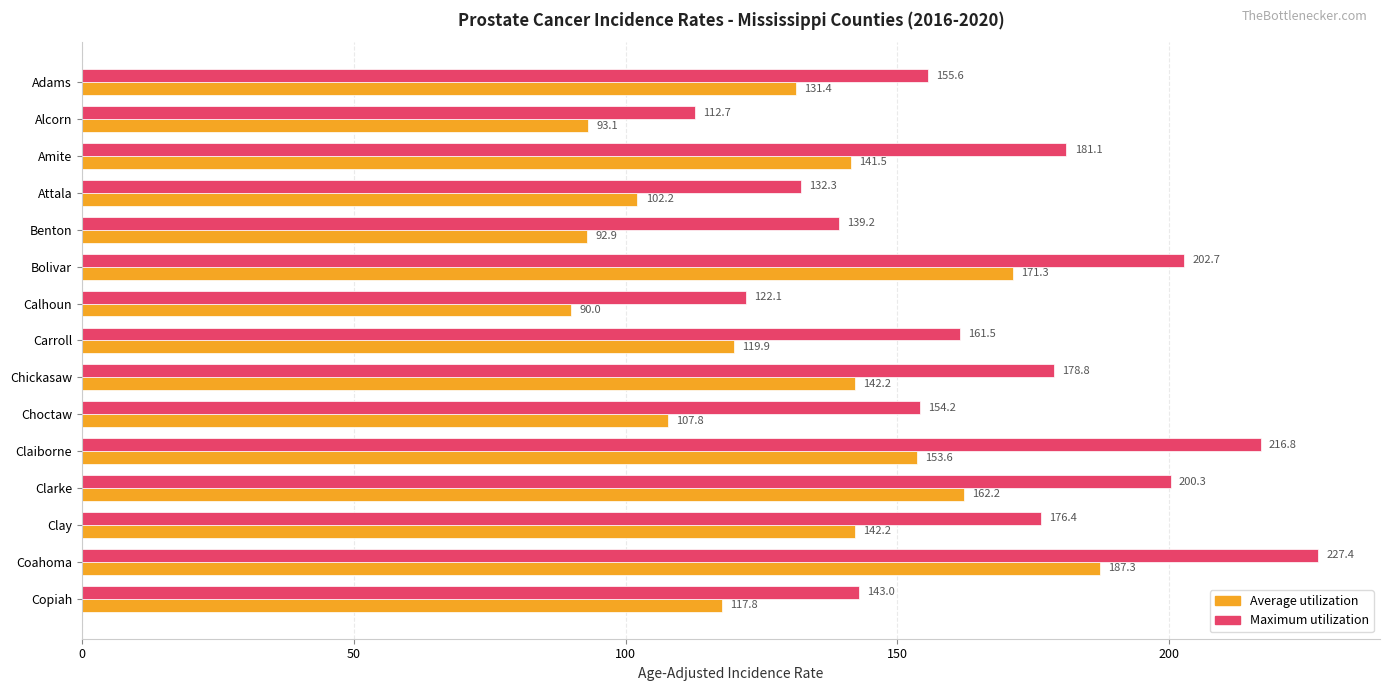

What is the spread (max minus min) of values at Alcorn?

19.6